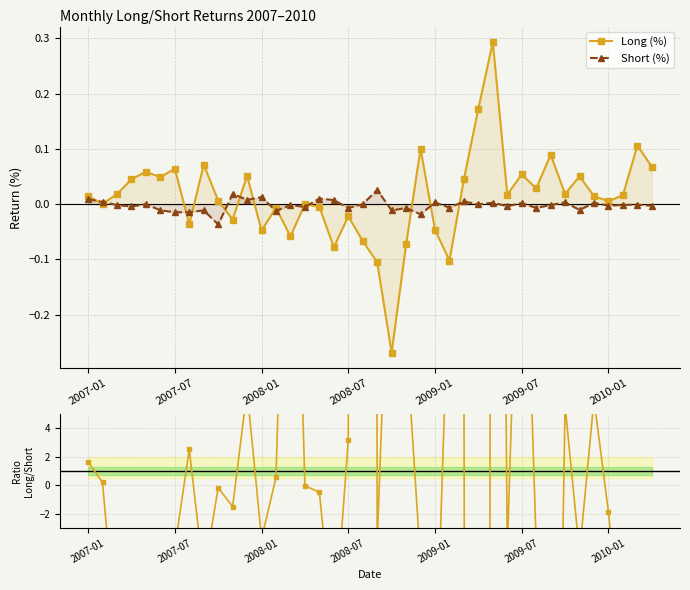

What is the lowest value of the Long (%) series?

-0.3